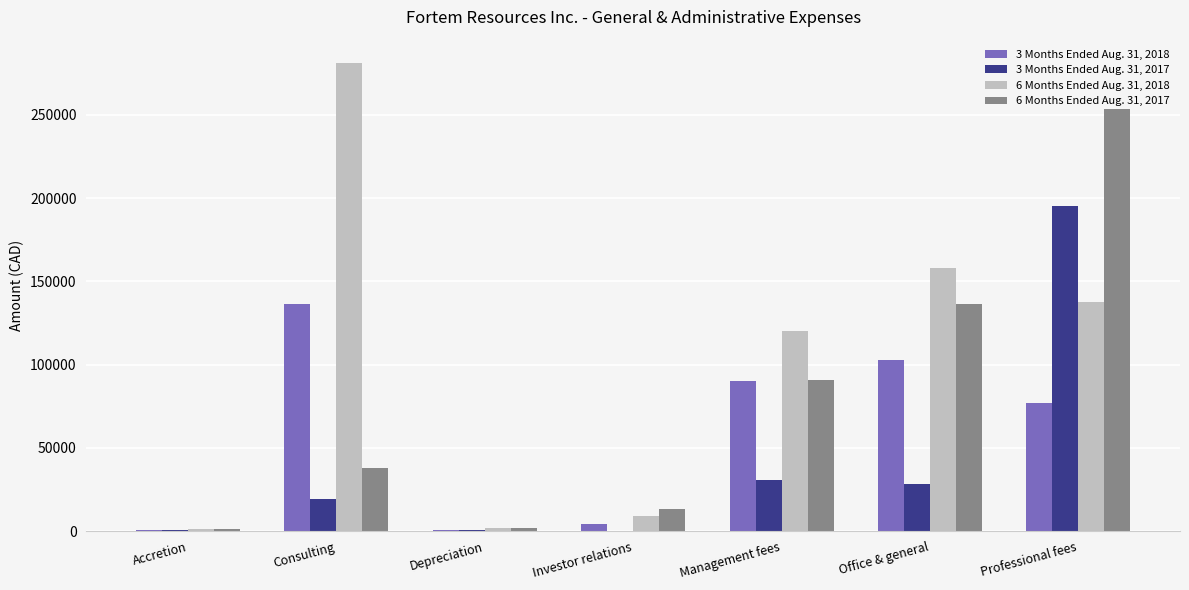

Which series changed the most between Accretion and Management fees?

6 Months Ended Aug. 31, 2018